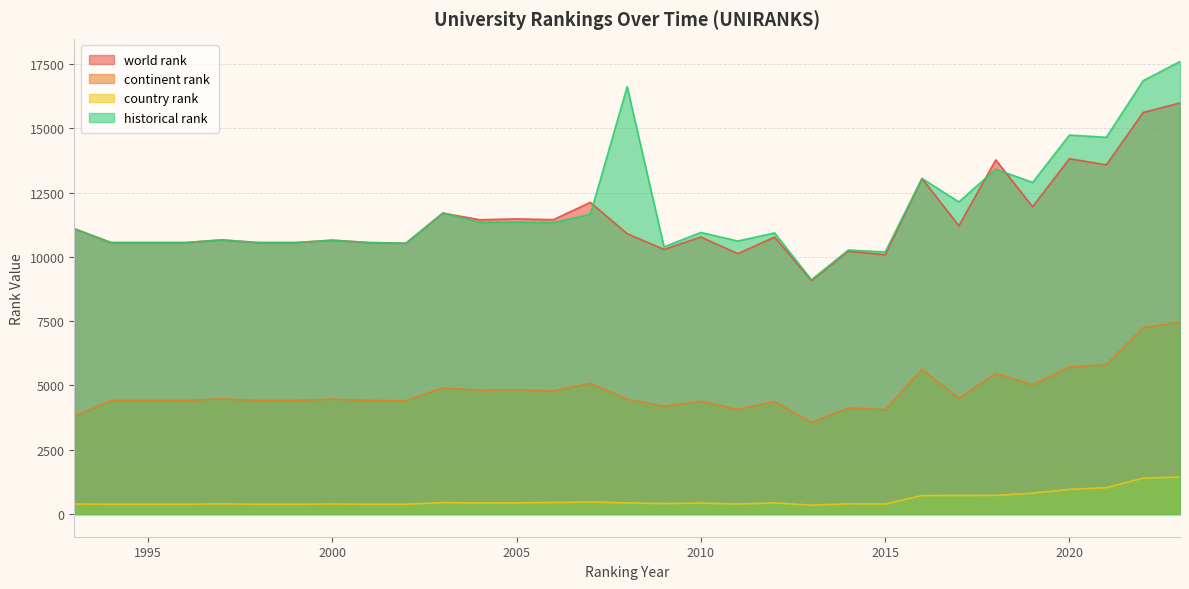

What is the difference between the maximum and minimum values in the world rank series?

6904